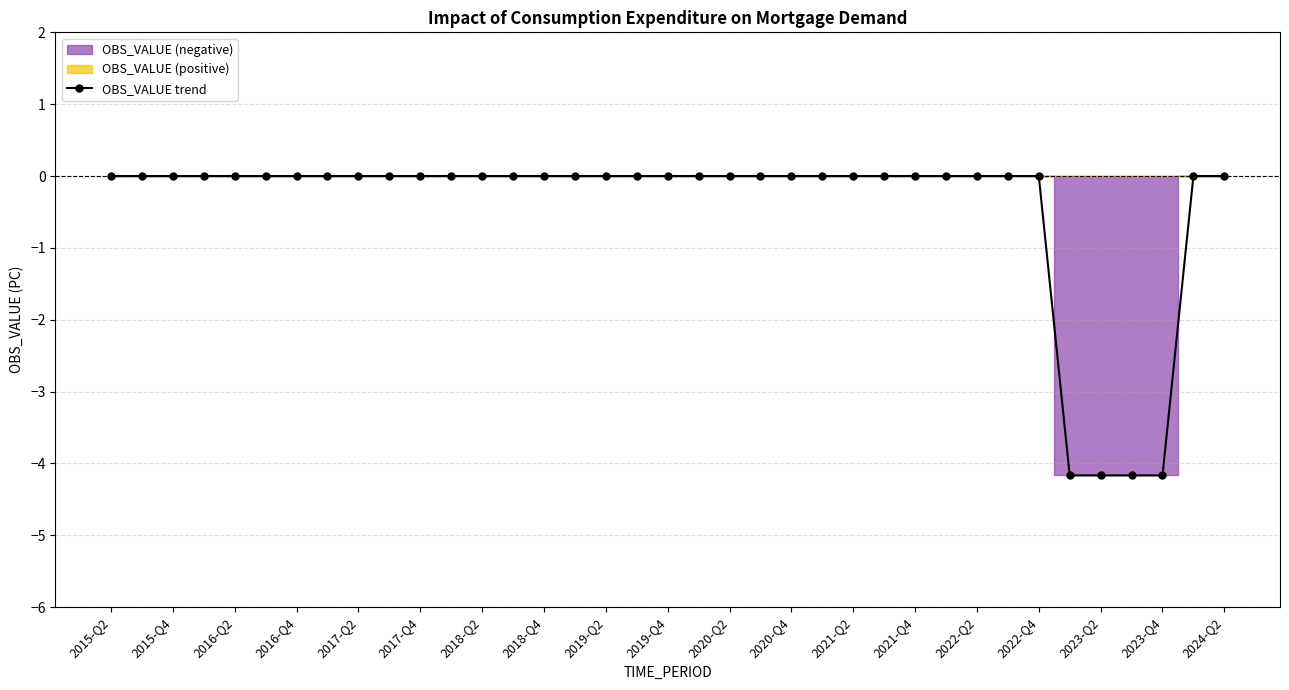

What is the lowest value of the OBS_VALUE trend series?

-4.2